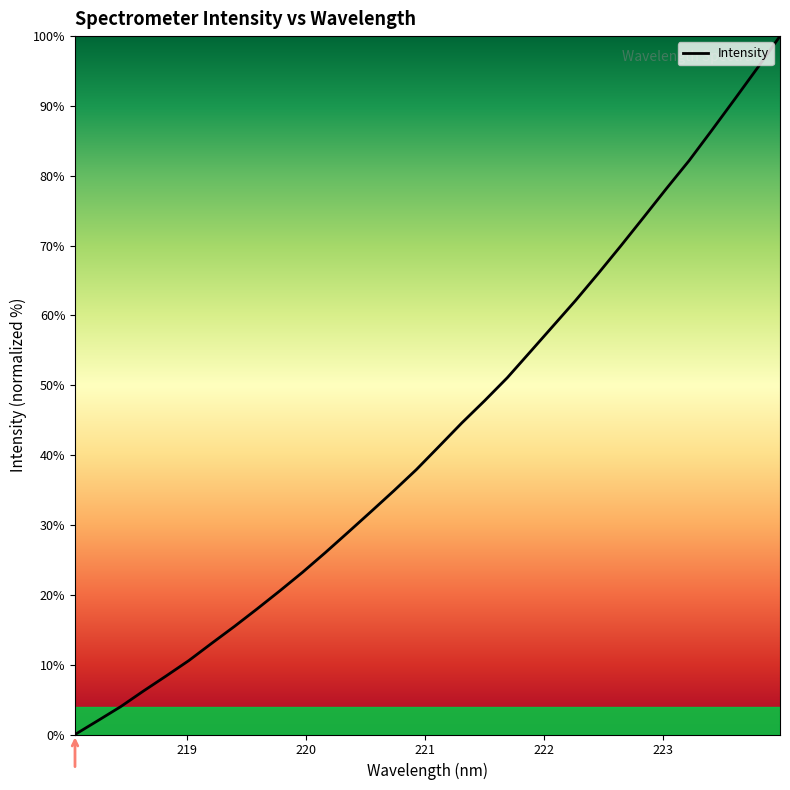

What is the greatest value displayed?

100.0